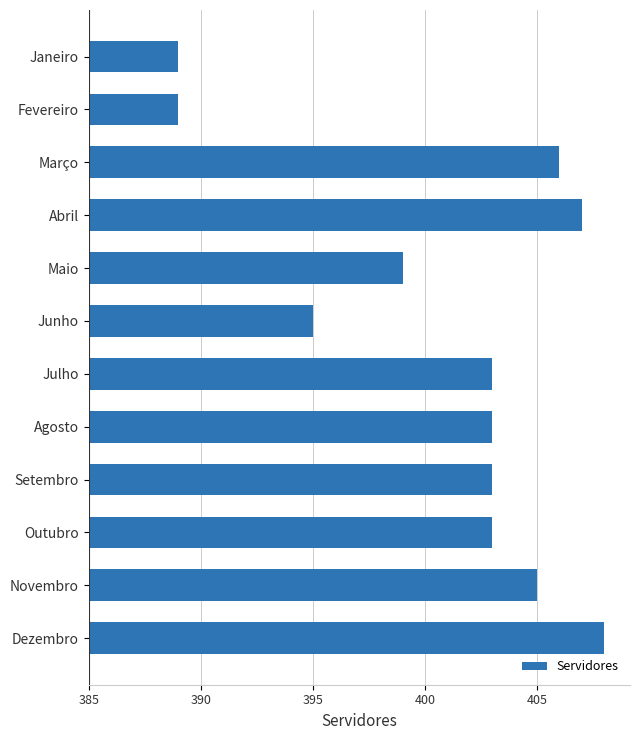

Count the number of values greater than 18.

4